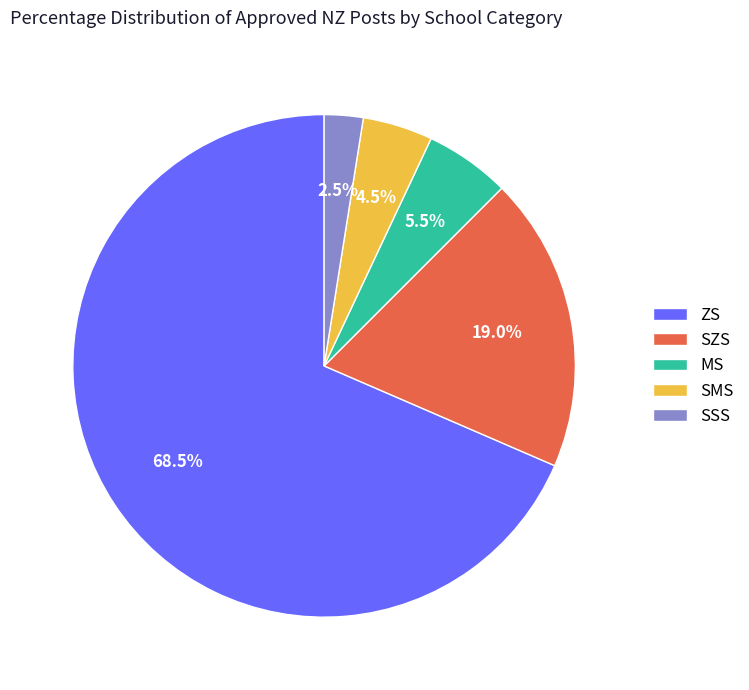

Rank the categories by value from highest to lowest.

ZS, SZS, MS, SMS, SSS